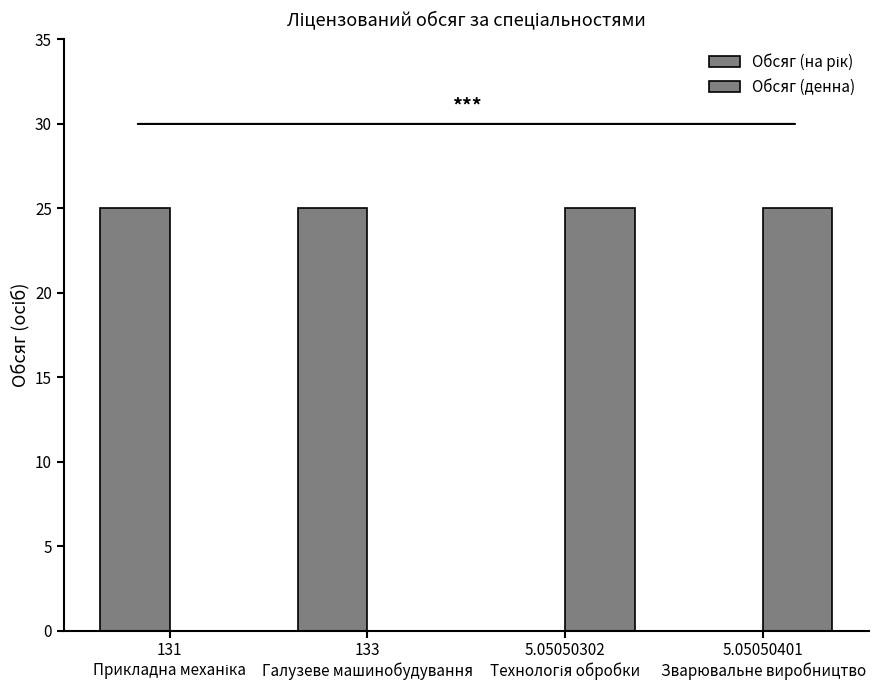

What is the label of the 1st bar from the left?

131
Прикладна механіка